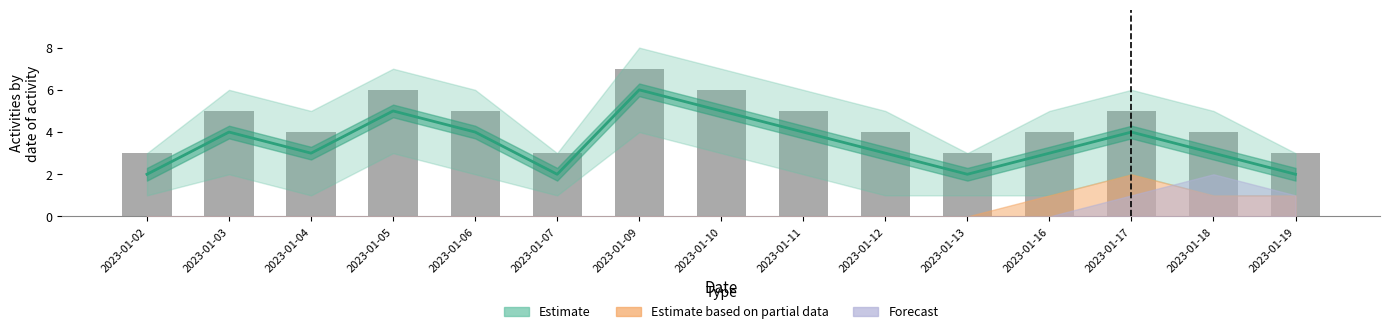

The chart shows a value of 3 at 2023-01-04. True or false?

True